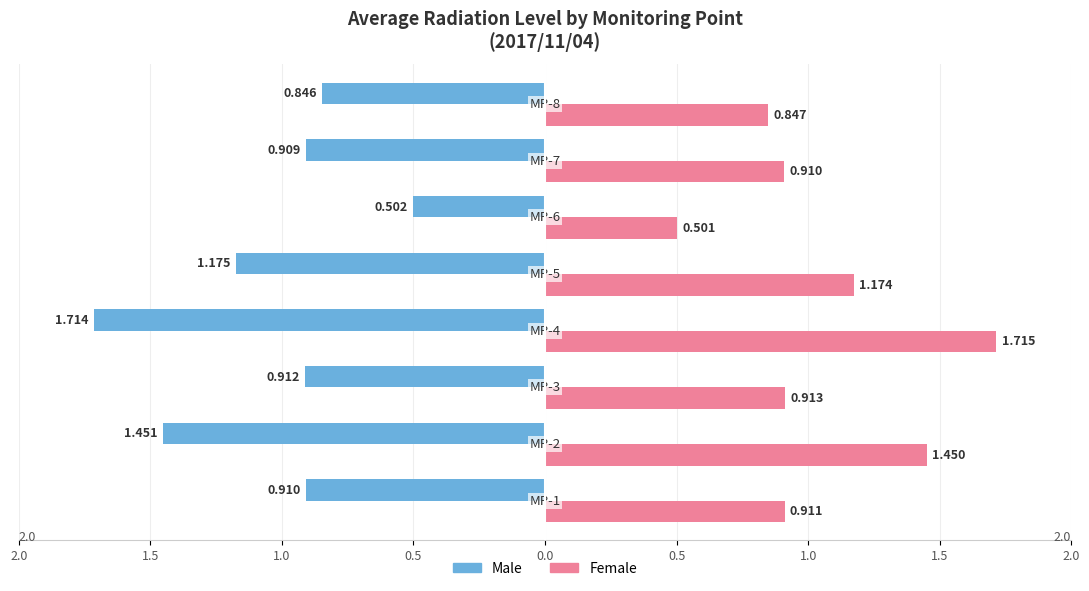

What is the value of the Female bar at the 5th from the left?

1.2